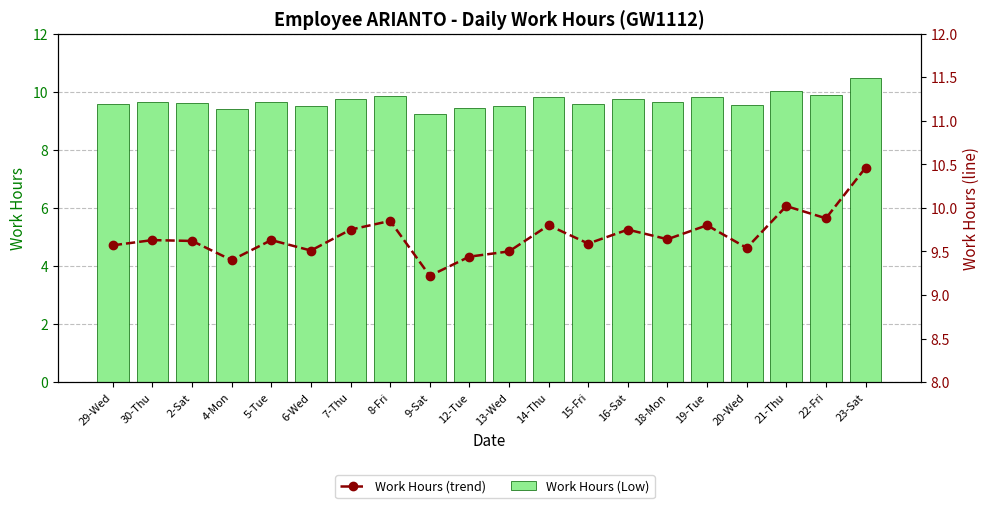

What is the minimum value shown in the chart?

9.2